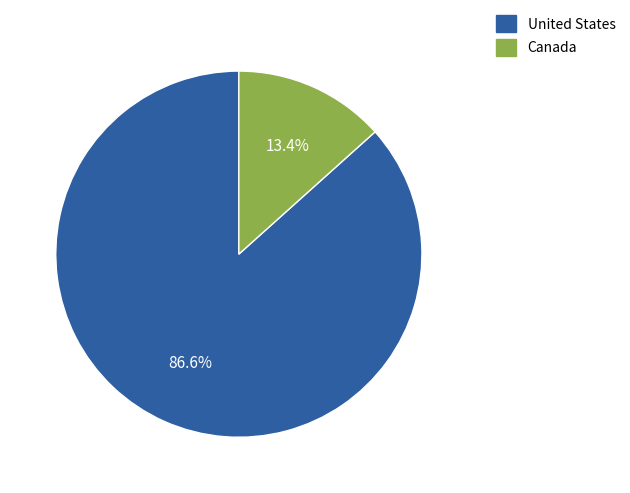

The Canada slice represents 13% of the pie. True or false?

True